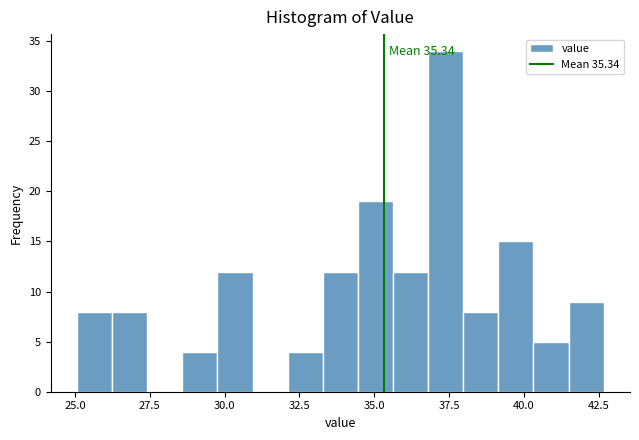

Read against the x-axis, roughly where is the centre of the tallest bar?

37.5